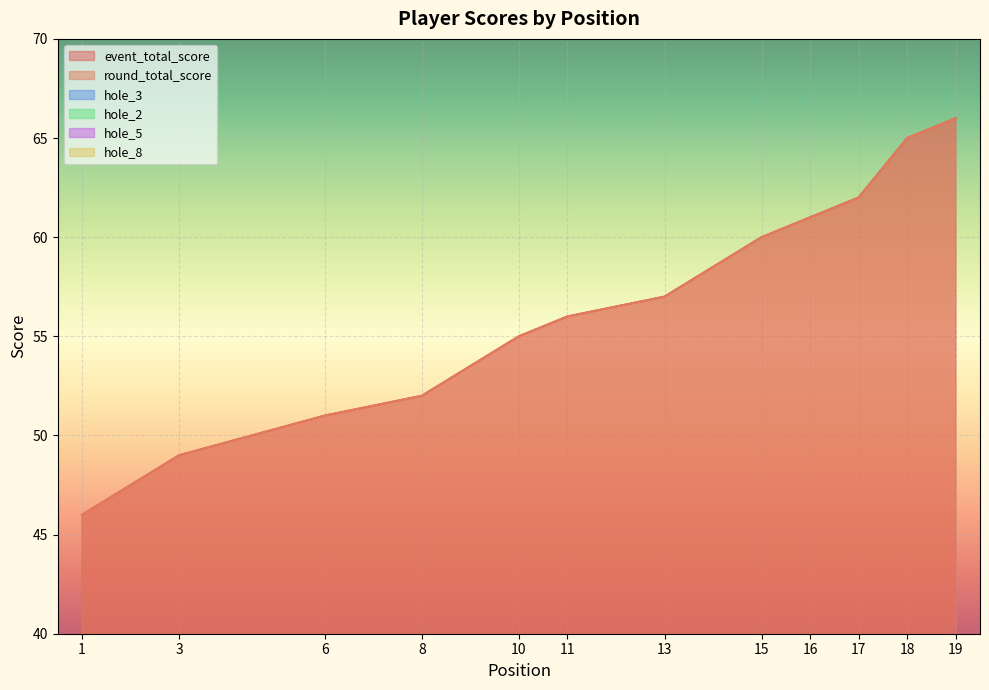

What is the difference between the round_total_score values at 6 and 15?

9